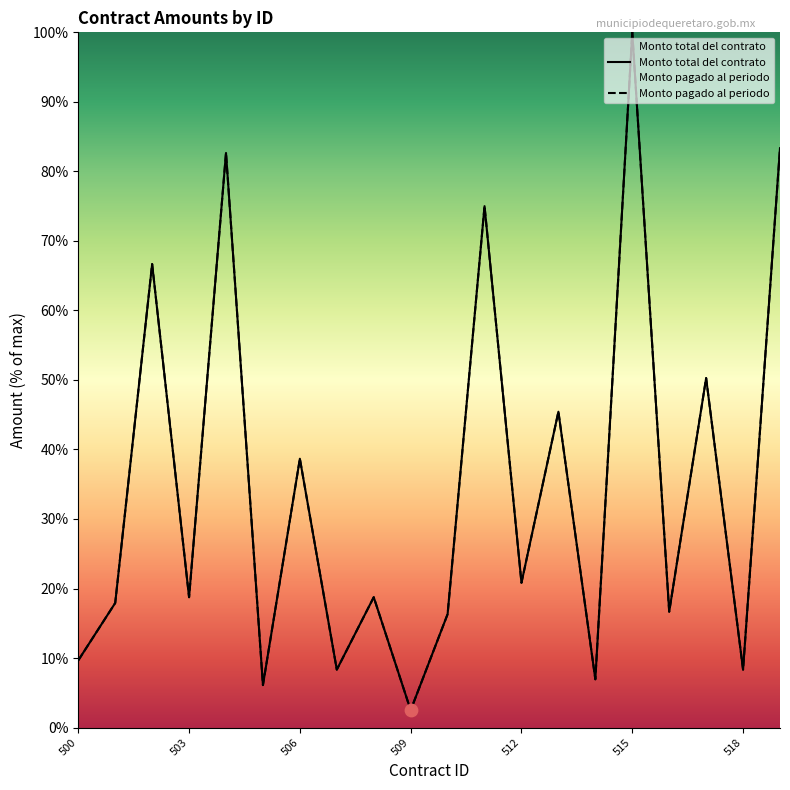

Which series reaches the maximum Y coordinate?

Monto total del contrato